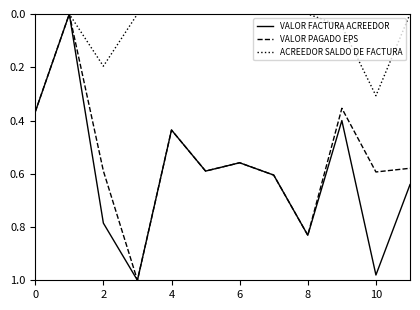

Which series has the largest total across all categories?

VALOR FACTURA ACREEDOR